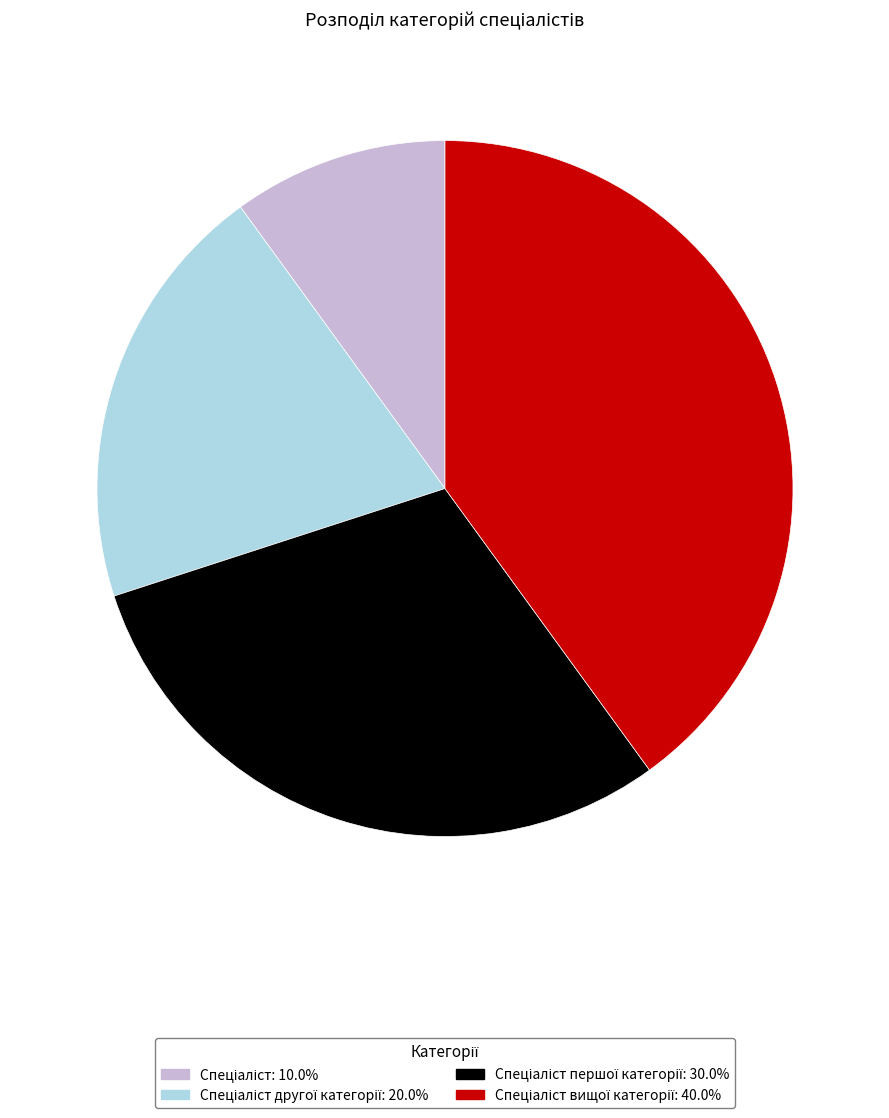

Is there a majority slice in this chart?

No